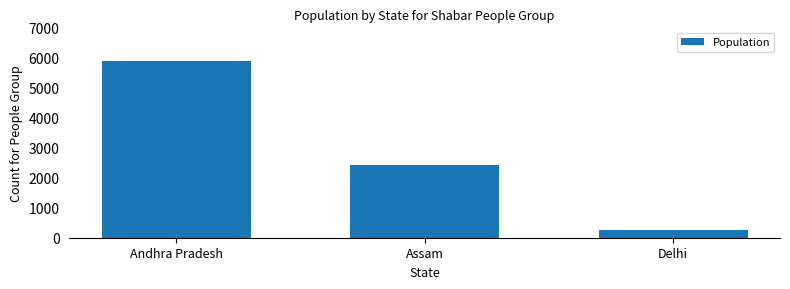

Between Delhi and Assam, which is larger?

Assam